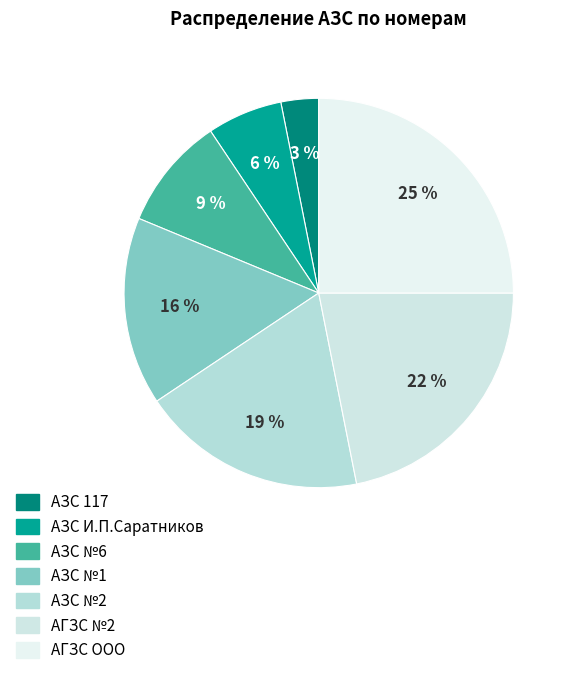

True or false: АЗС №6 accounts for 9% of the total.

True